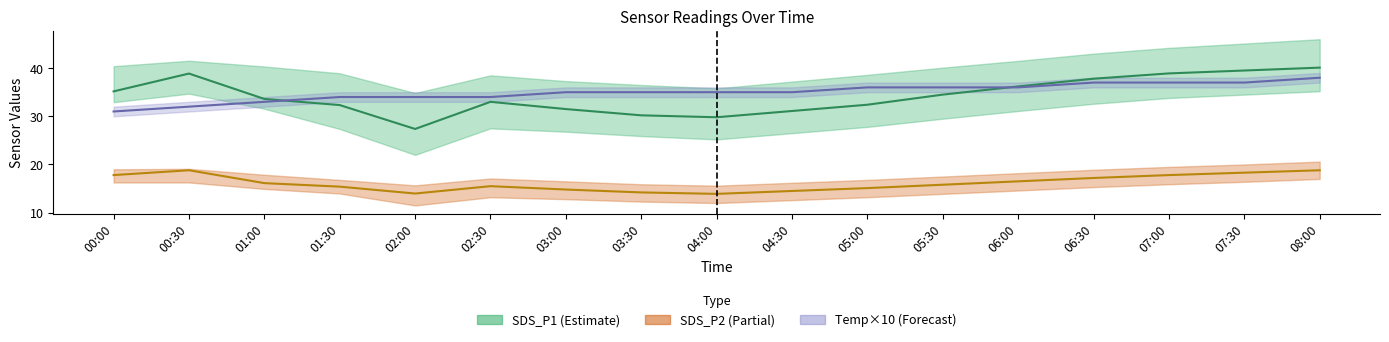

Is the value of SDS_P2 at 02:30 greater than the value of SDS_P1 at 00:30?

No